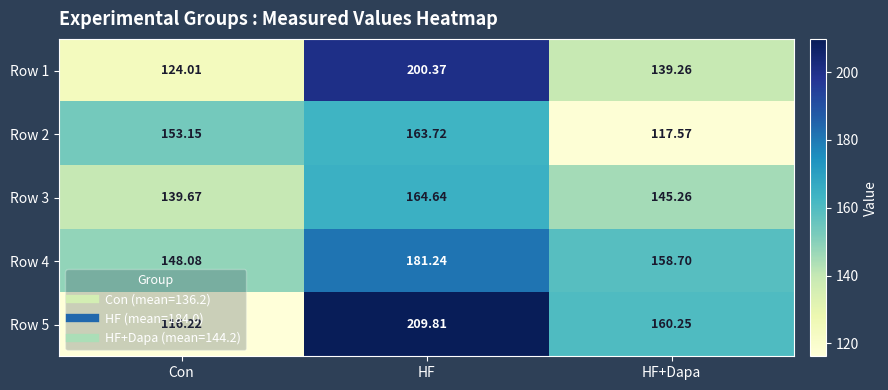

Is the value of Row 2 at HF greater than the value of Row 4 at HF?

No